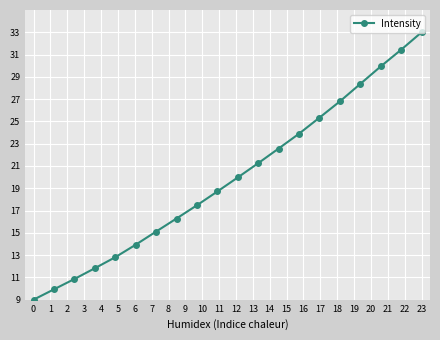

True or false: there are more than 1 points higher than both neighbors.

False